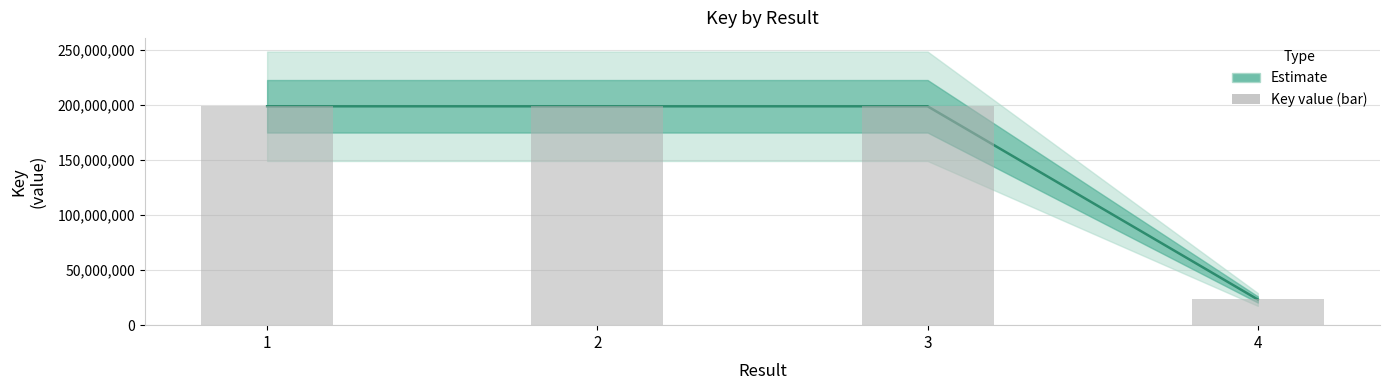

Count the number of categories in the chart.

4